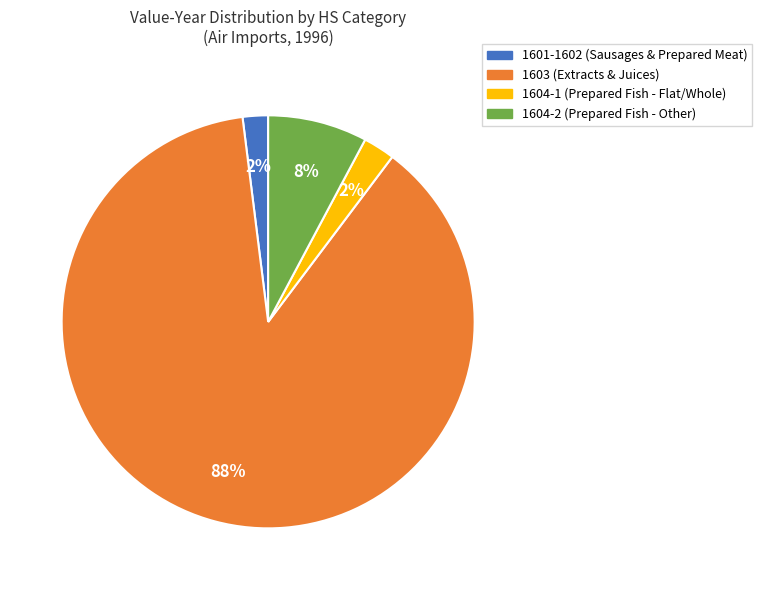

Count the number of slices in the pie.

4